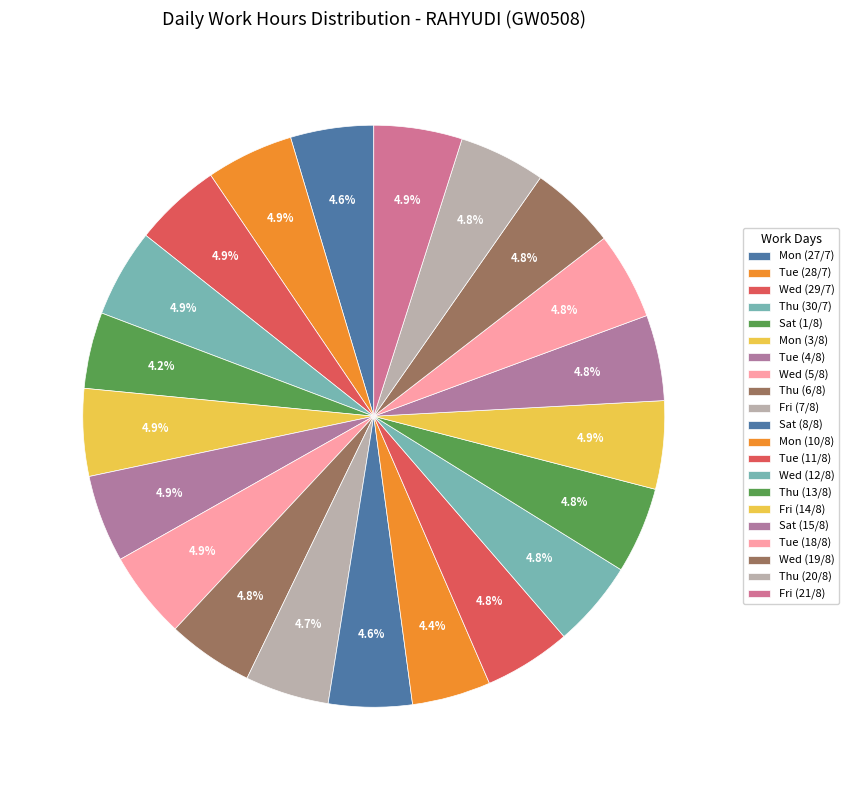

Does Thu (6/8) represent more than half of the total?

No